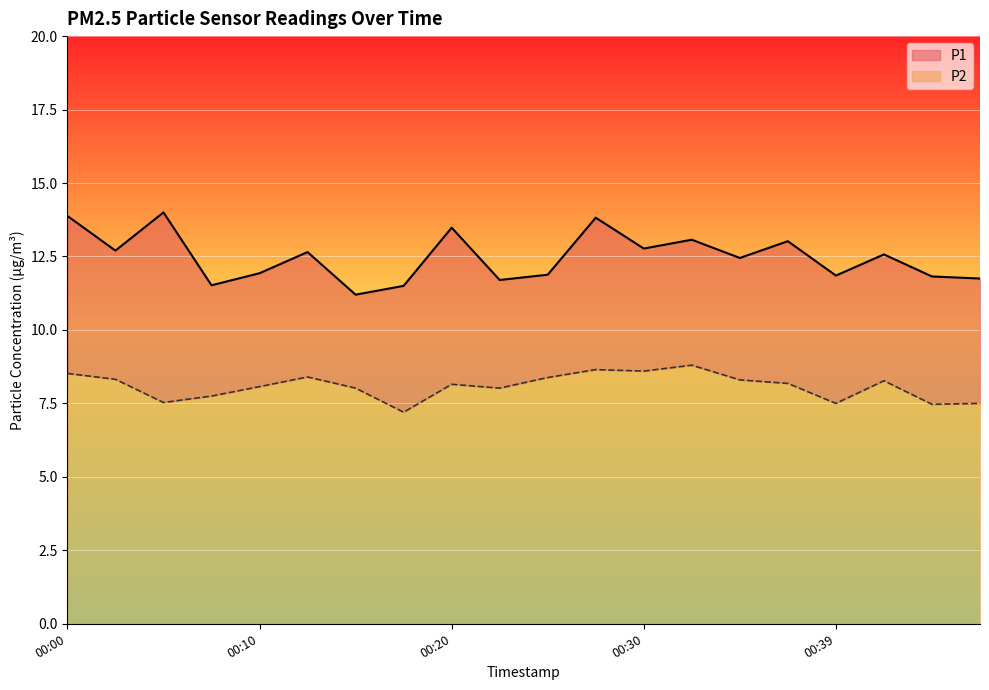

Which category has the lowest value across all series?

00:17